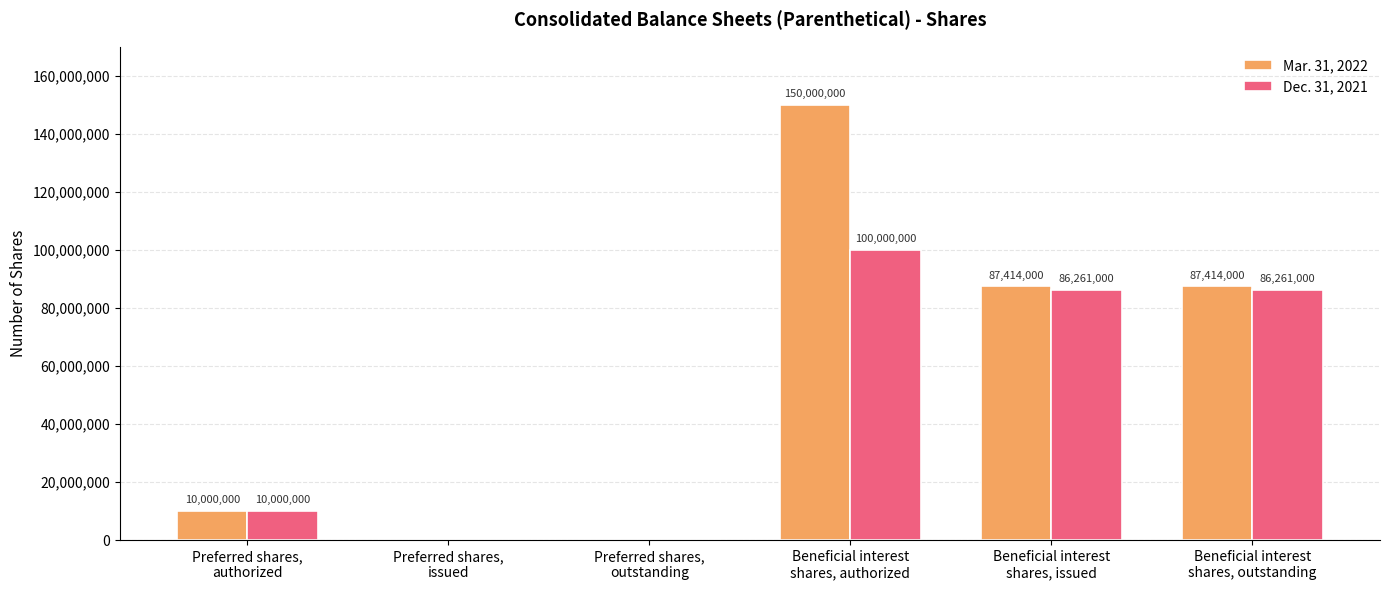

What is the maximum value for Mar. 31, 2022?

150000000